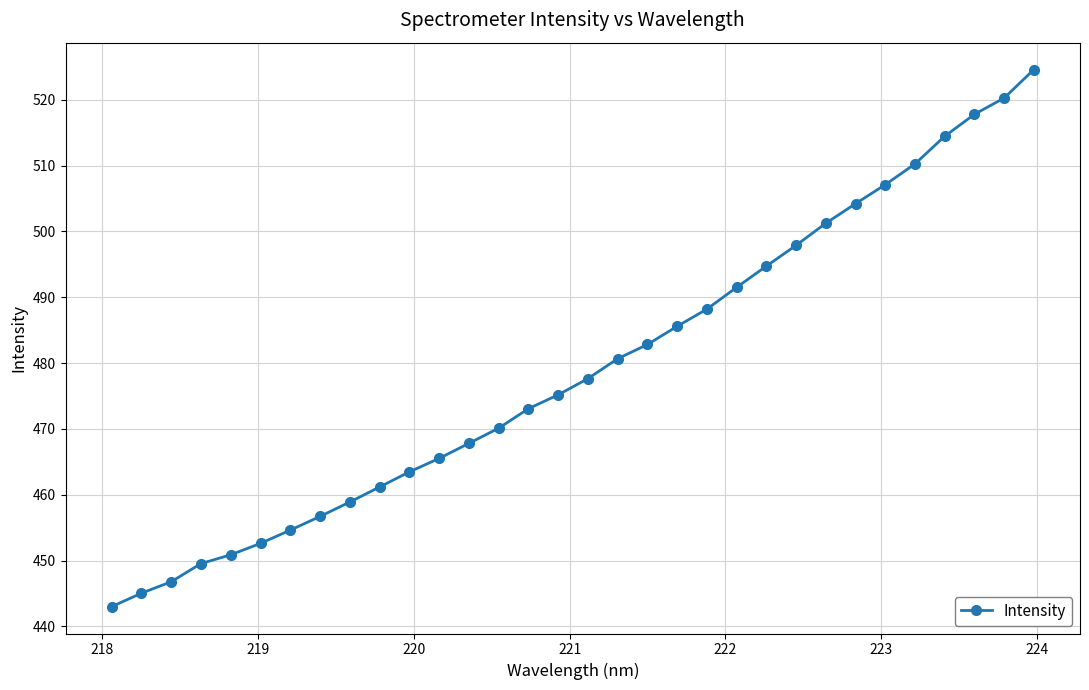

What is the minimum value shown in the chart?

443.0